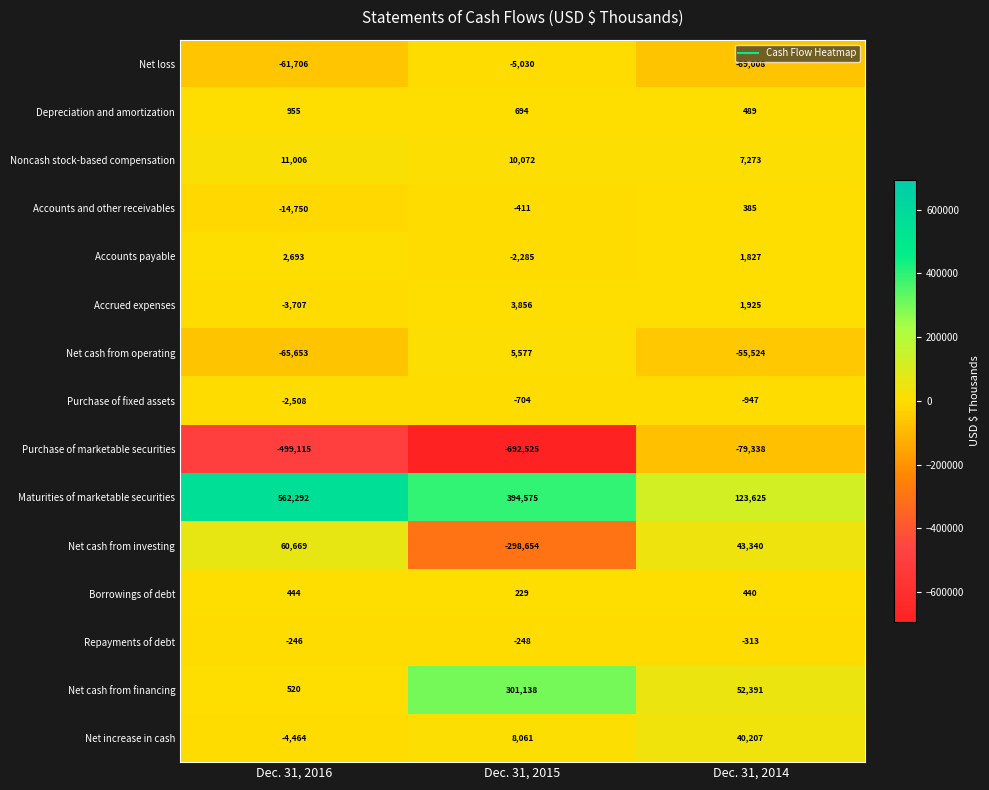

Is the value of Net cash from financing at Dec. 31, 2014 greater than the value of Maturities of marketable securities at Dec. 31, 2015?

No